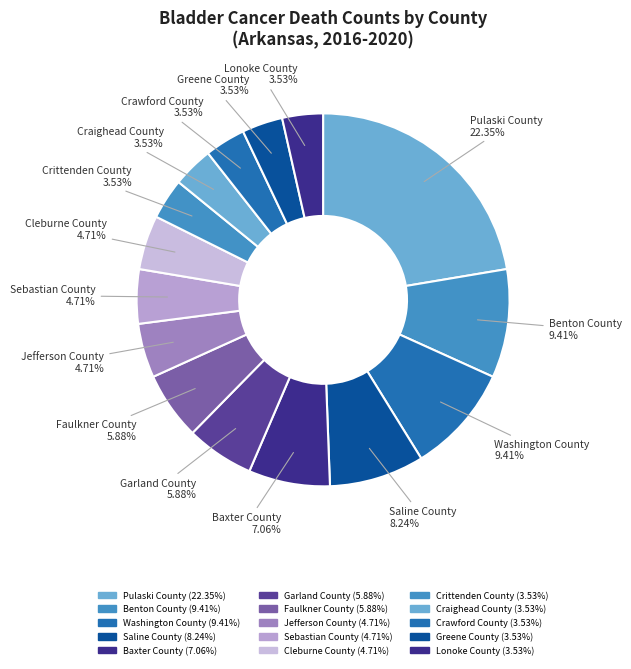

What percentage do Benton County and Saline County together represent?

17.6%